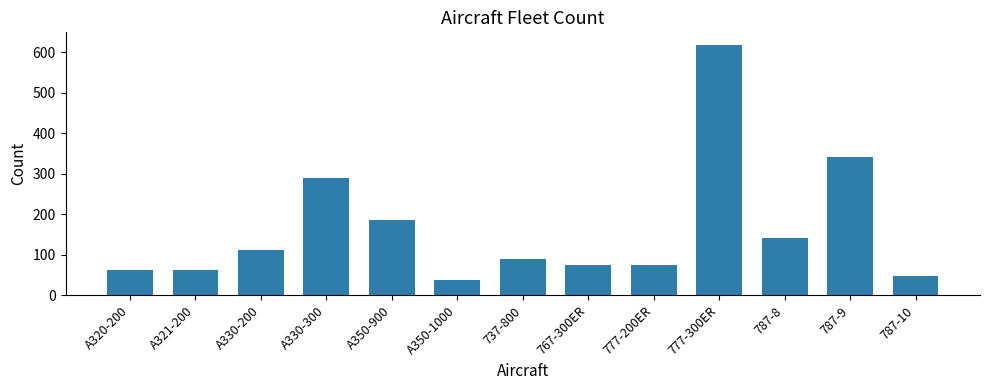

Where is the data nearest to the value 327?

787-9